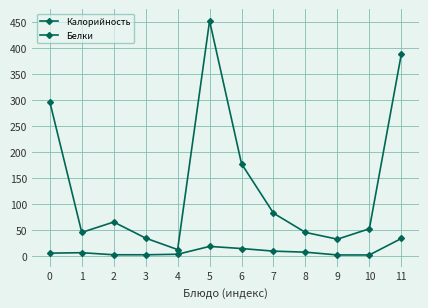

How many distinct data groups are displayed?

2